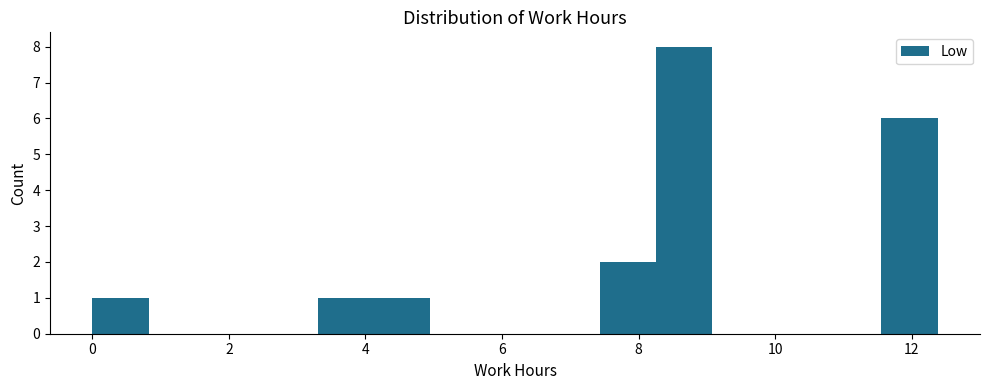

What is the height of the bar covering 7.4 to 8.2 on the x-axis? Neither the bar edges nor the heights are printed on the chart, so give them approximately, as read against the axes.

2